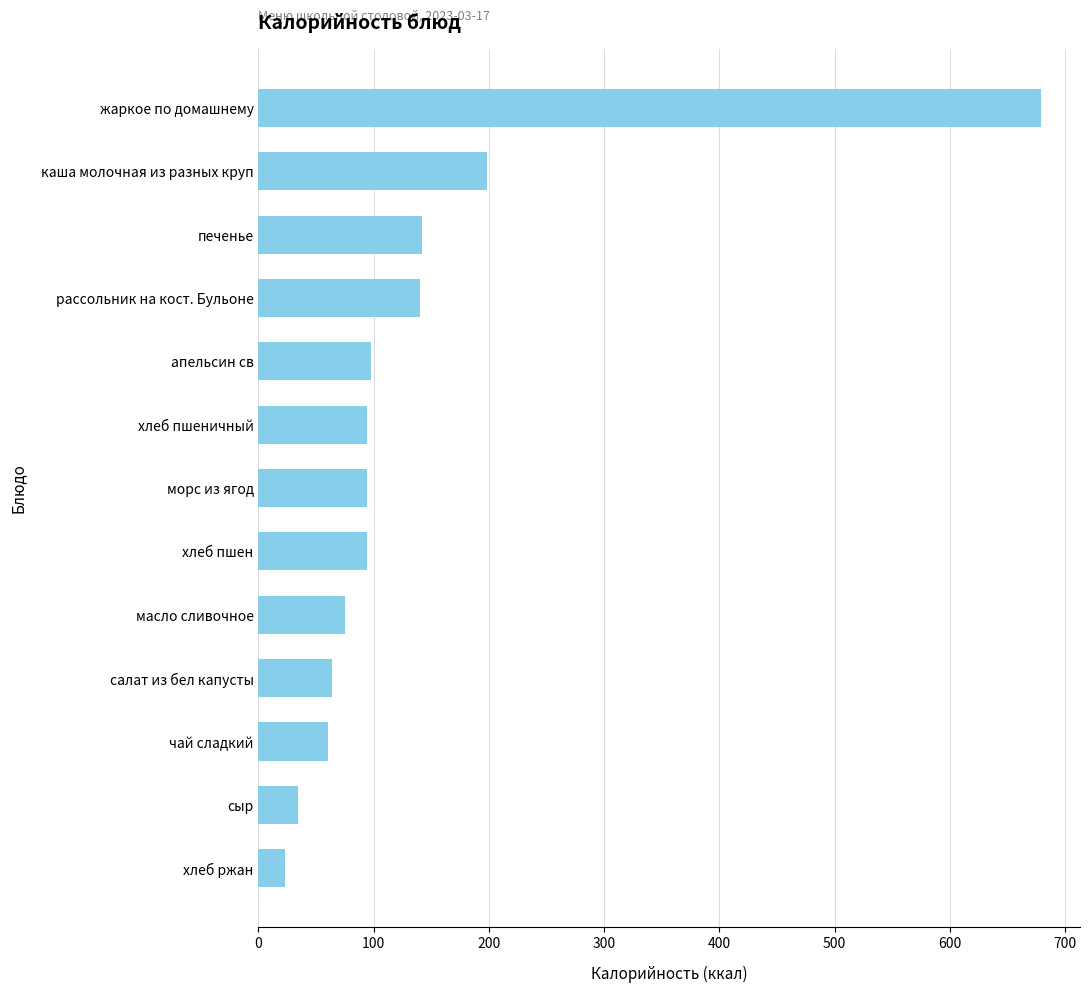

Approximately how many times larger is the value at сыр compared to масло сливочное?

0.5